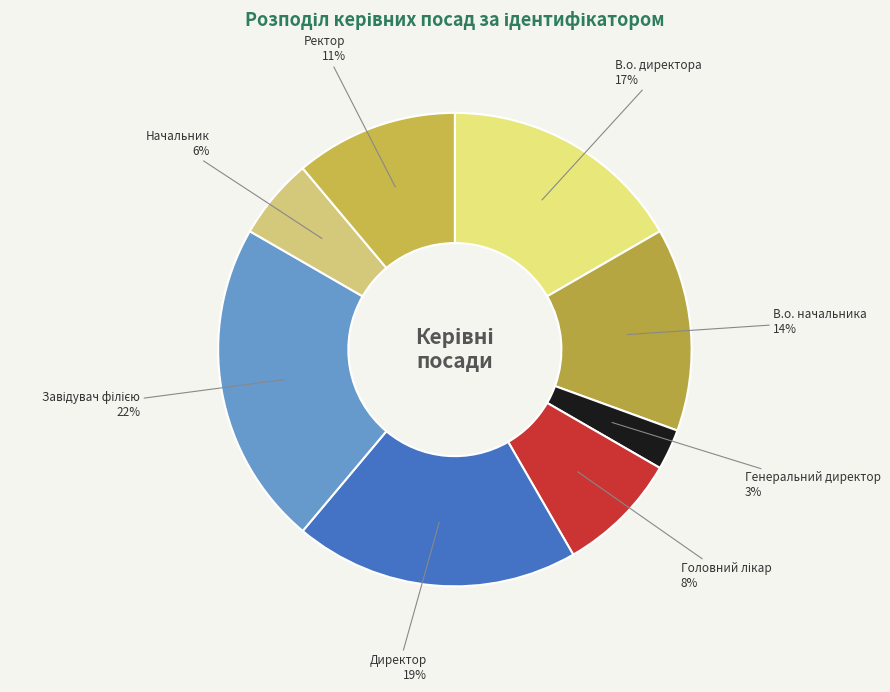

Do В.о. директора and Директор together represent more than half of the pie?

No